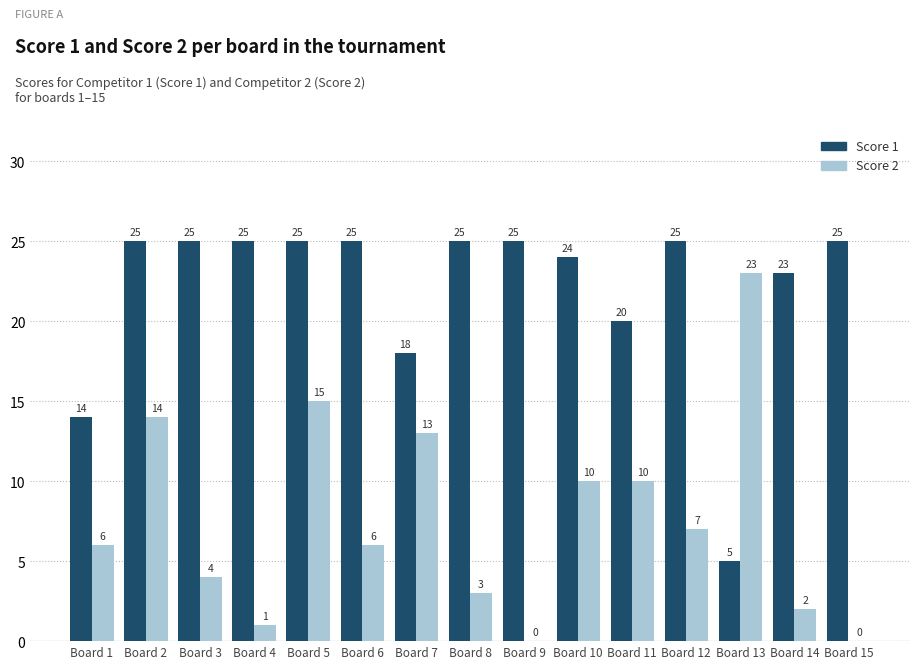

Between Board 5 and Board 15, which series saw the biggest shift?

Score 2